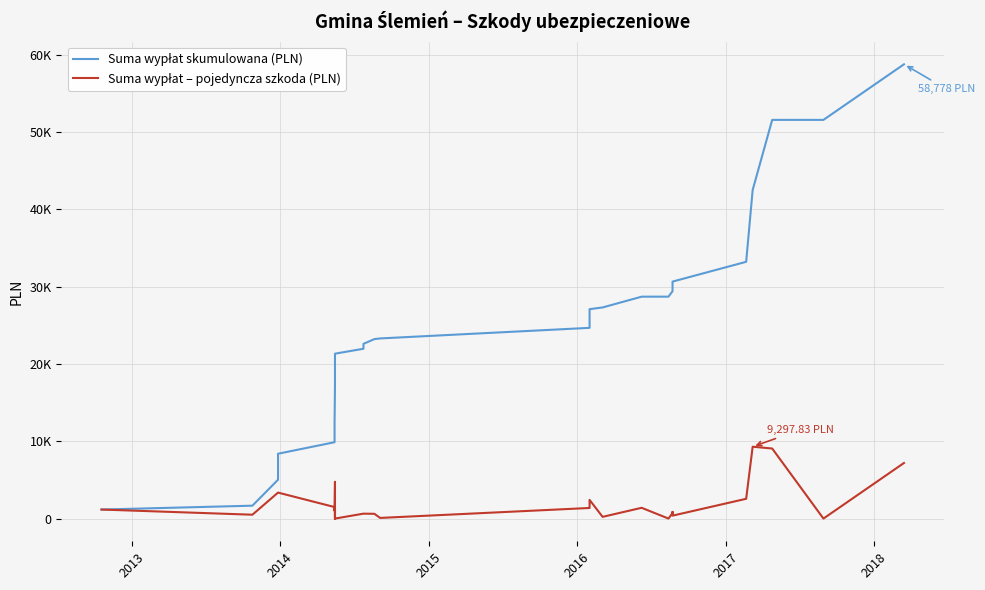

How many lines are shown in the chart?

2